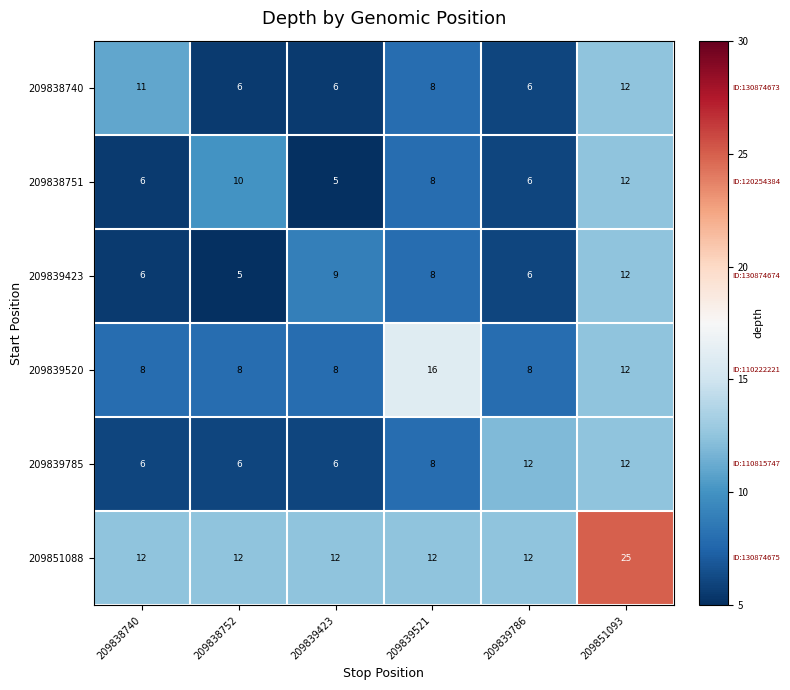

What is the difference between the highest and lowest values at 209851093?

13